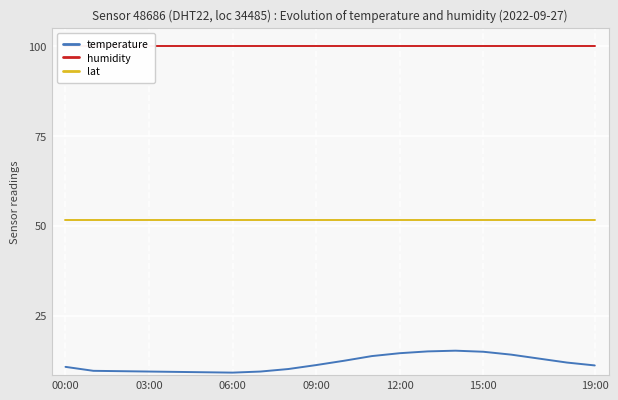

Which series changed the most between 11 and 13?

temperature